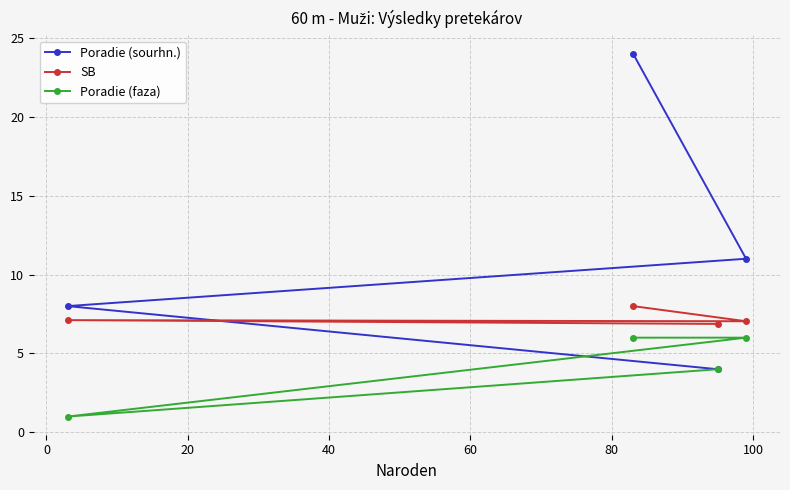

At how many categories does at least one series exceed 5?

4